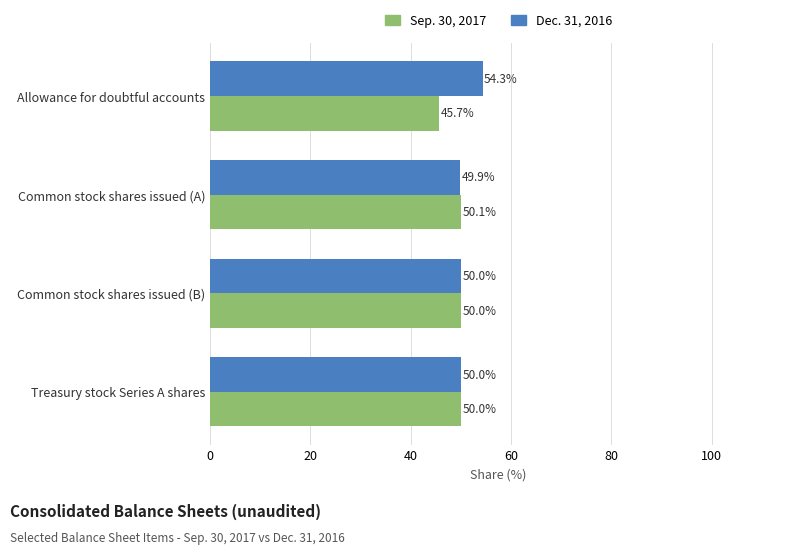

True or false: Dec. 31, 2016 has a value of 70.0 at Common stock shares issued (B).

False